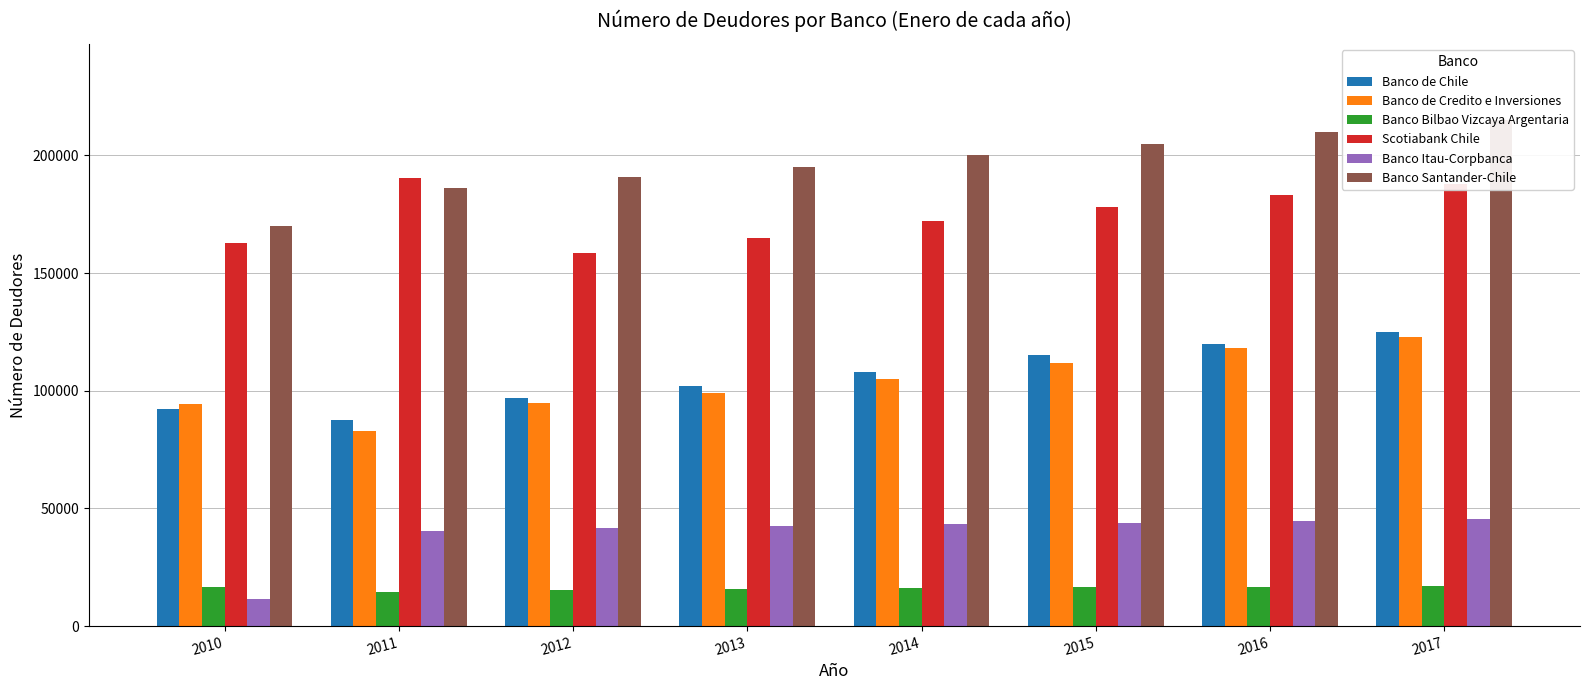

Where is Scotiabank Chile nearest to the value 174407?

2014